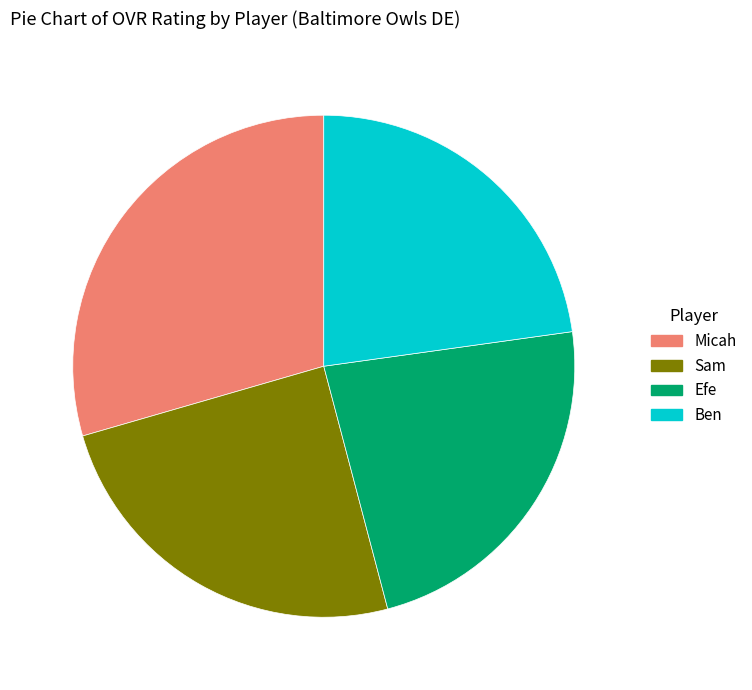

Is there any slice that represents more than half of the pie?

No